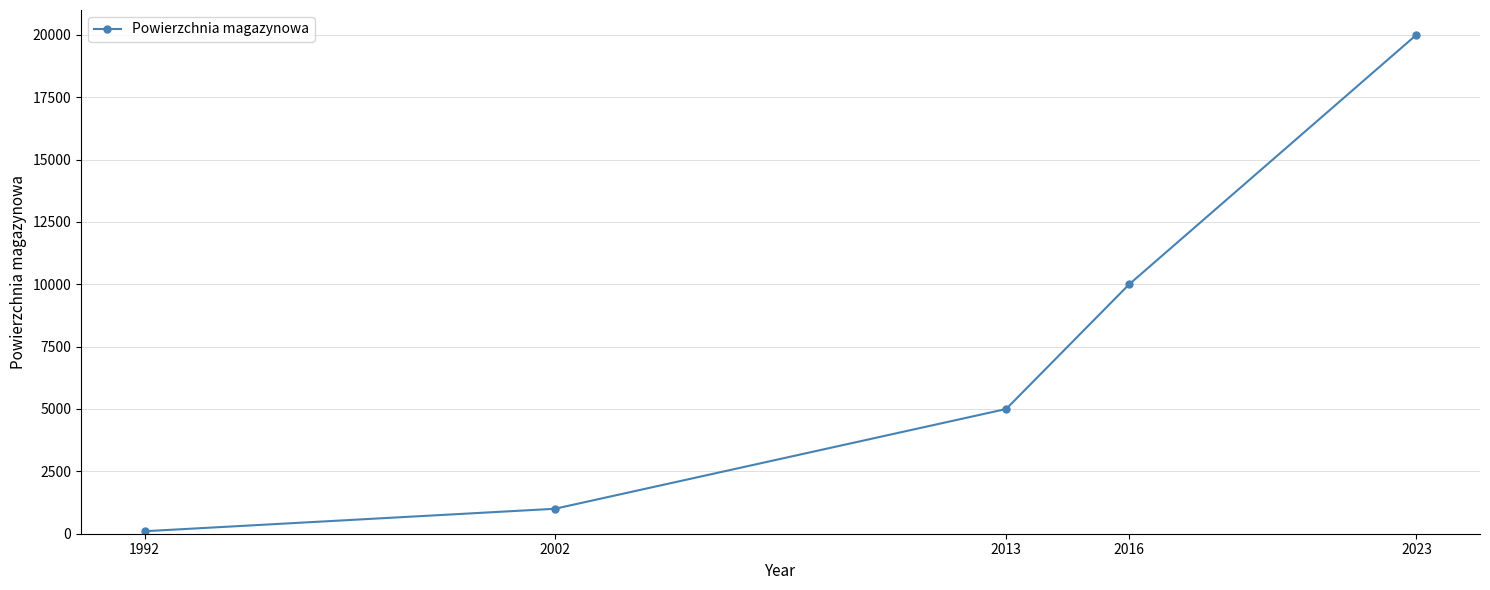

What is the greatest value displayed?

20000